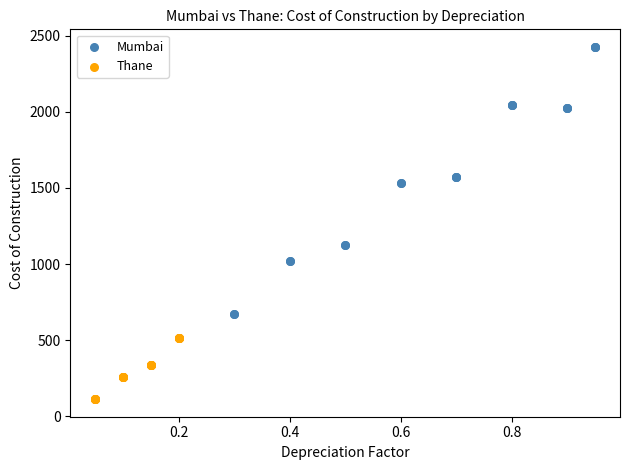

Which series has the widest spread of Y values?

Mumbai